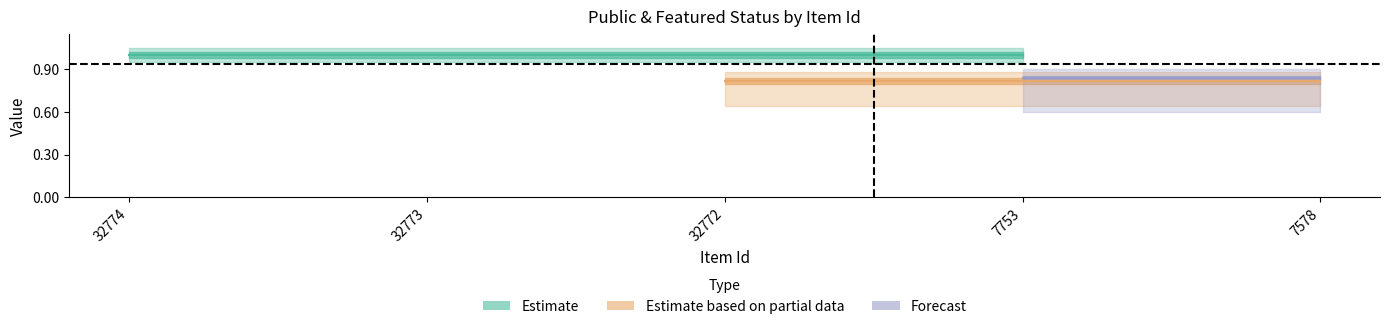

Read the public value at 32774.

1